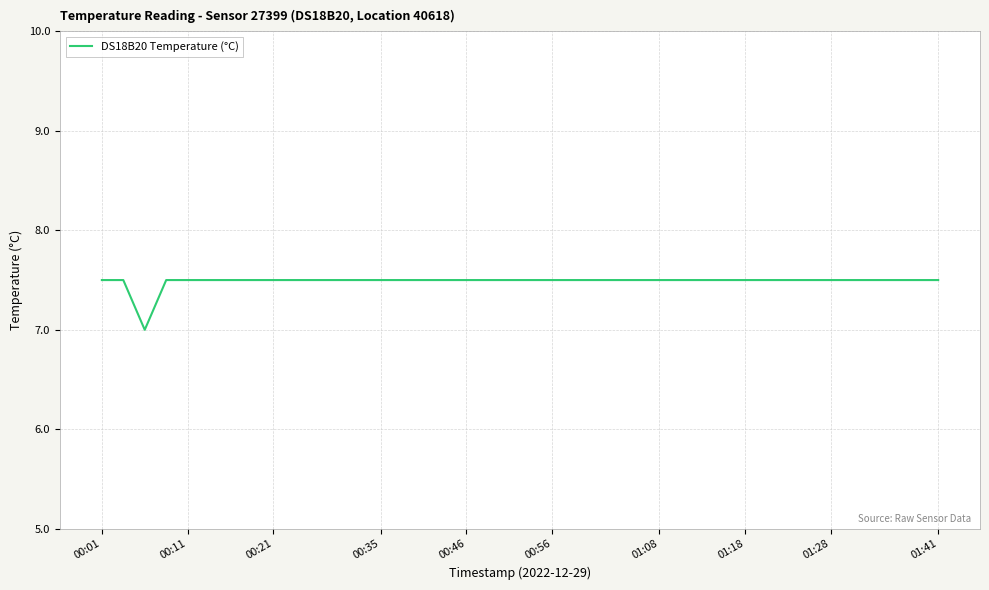

How many series are shown in this chart?

1